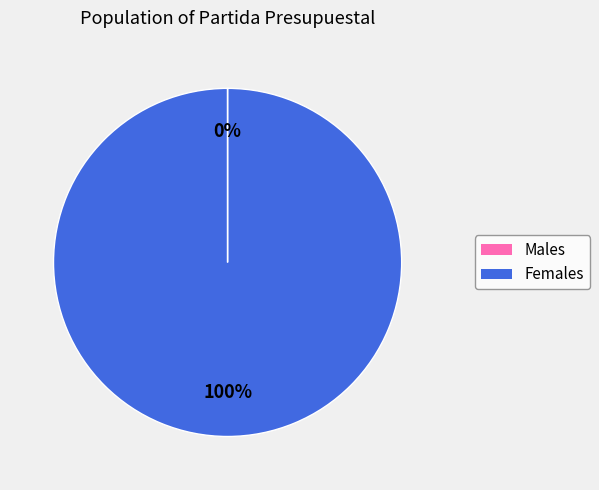

Is there any slice that represents more than half of the pie?

Yes